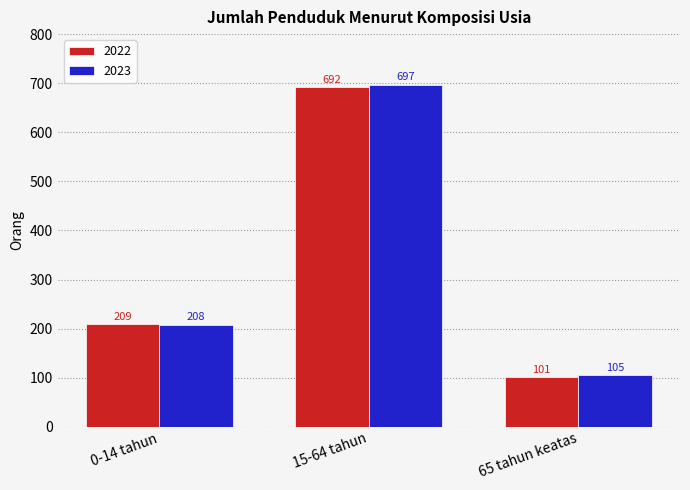

What is the average value of the 2022 series?

334